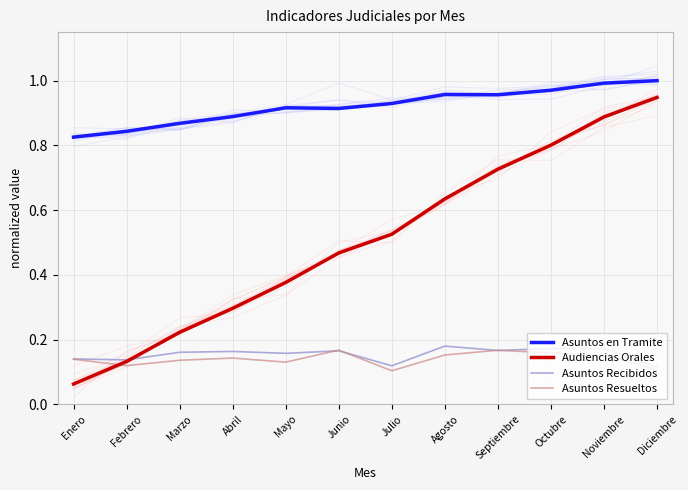

What is the sum of all Asuntos Resueltos values?

1.7